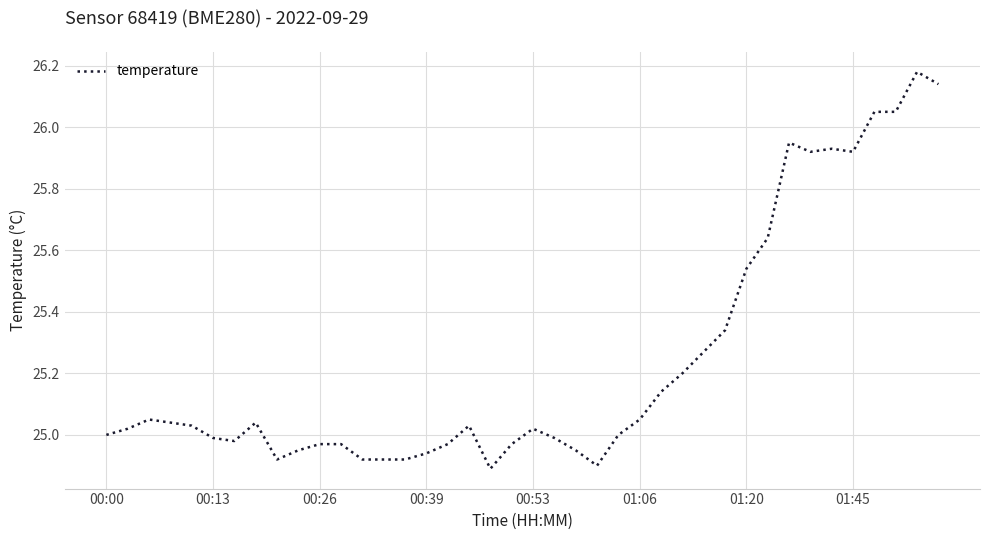

What is the difference between the maximum and minimum values?

1.3